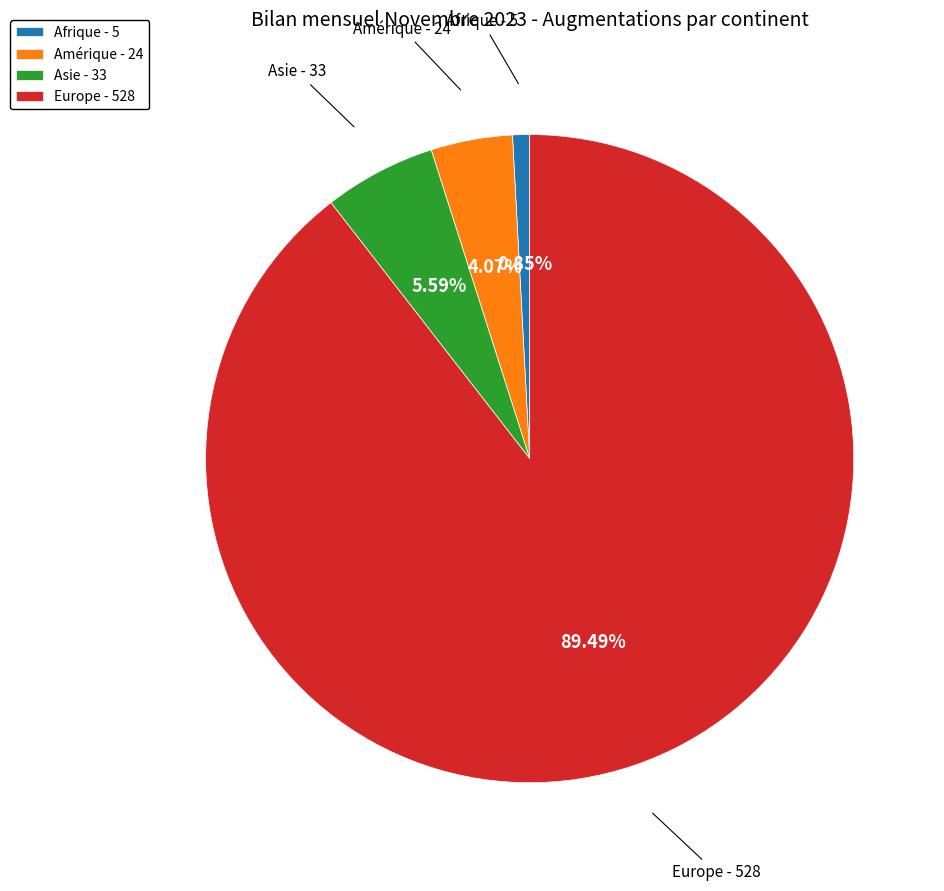

Which slice is the largest?

Europe - 528